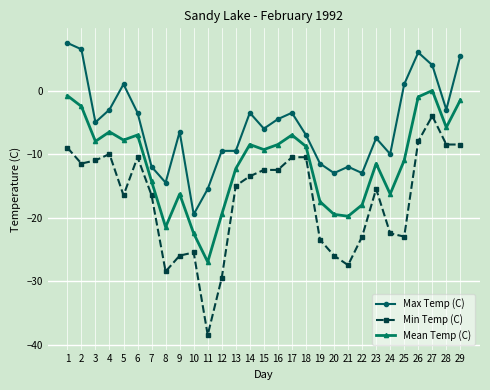

List the series in order of their peak value, lowest first.

Min Temp (C), Mean Temp (C), Max Temp (C)